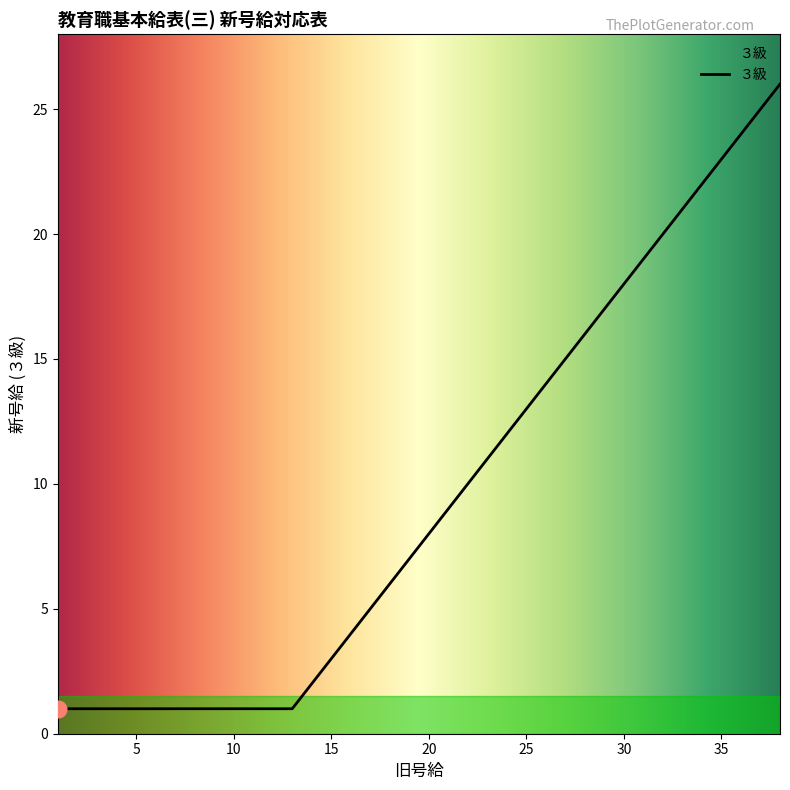

What is the greatest value displayed?

26